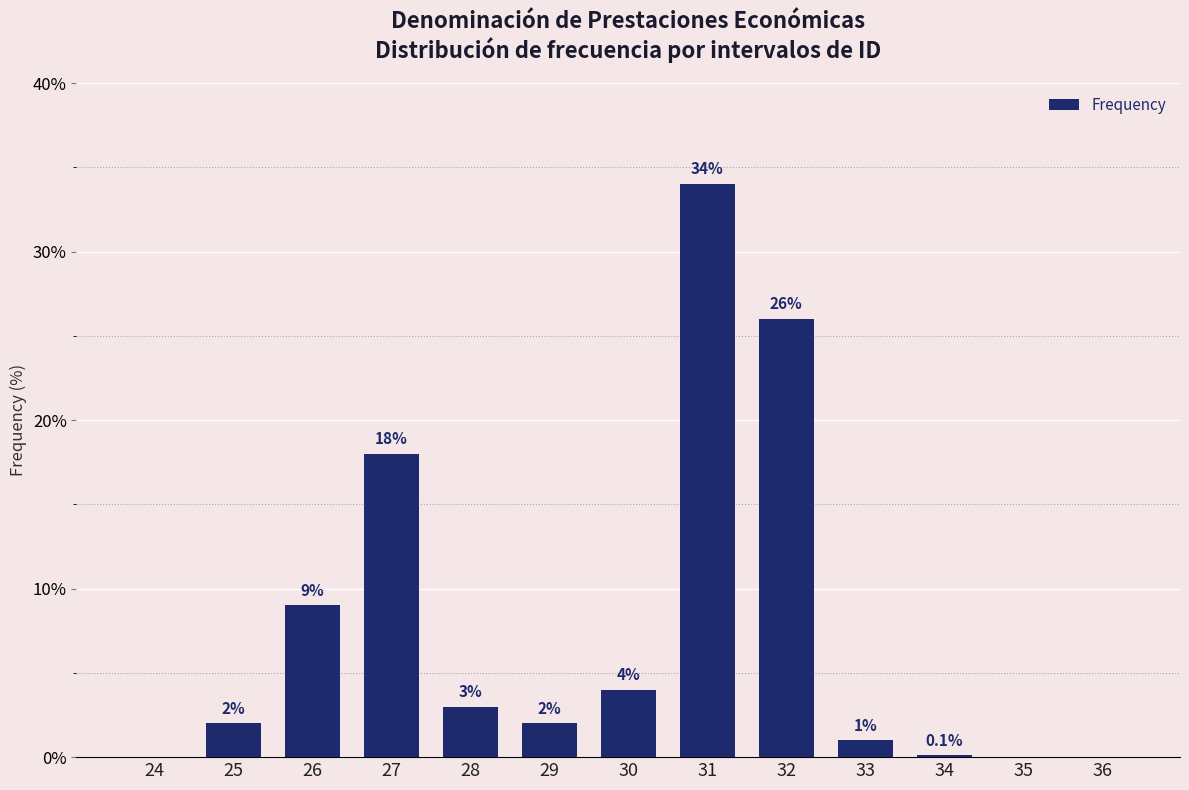

Reading right to left, extract all data points from this chart.

36=0.0	35=0.0	34=0.1	33=1.0	32=26.0	31=34.0	30=4.0	29=2.0	28=3.0	27=18.0	26=9.0	25=2.0	24=0.0